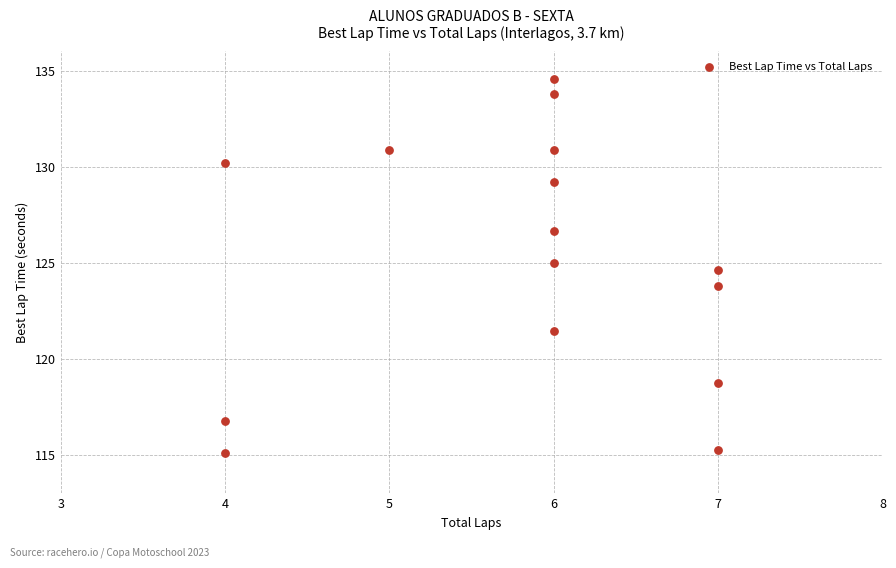

What is the range of Y values (max minus min)?

19.5